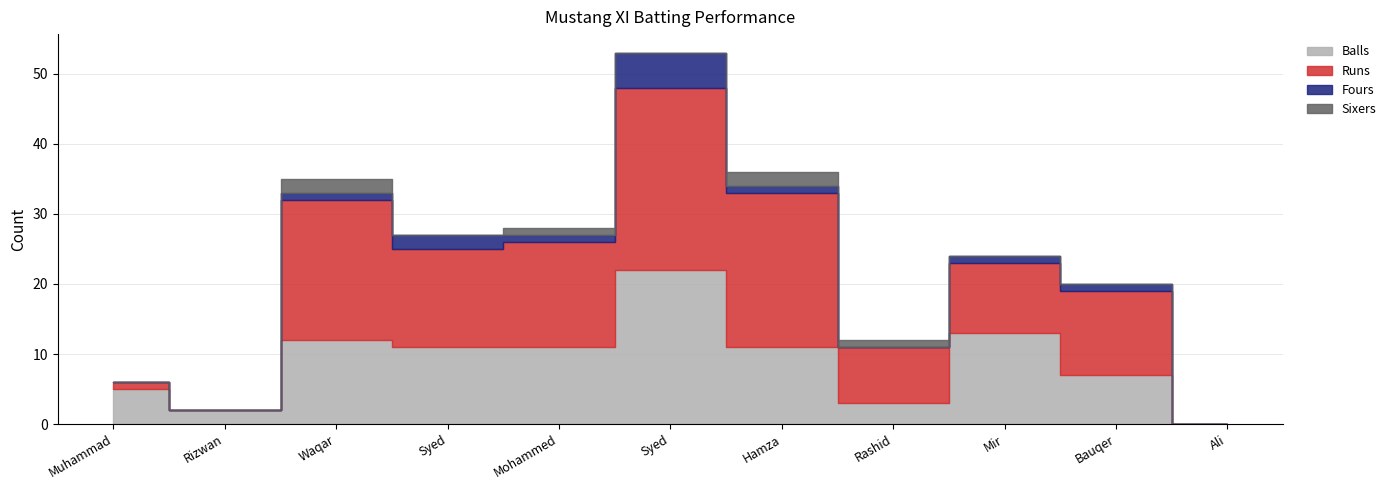

Is it true that Balls equals 13 at Mir Ali?

True